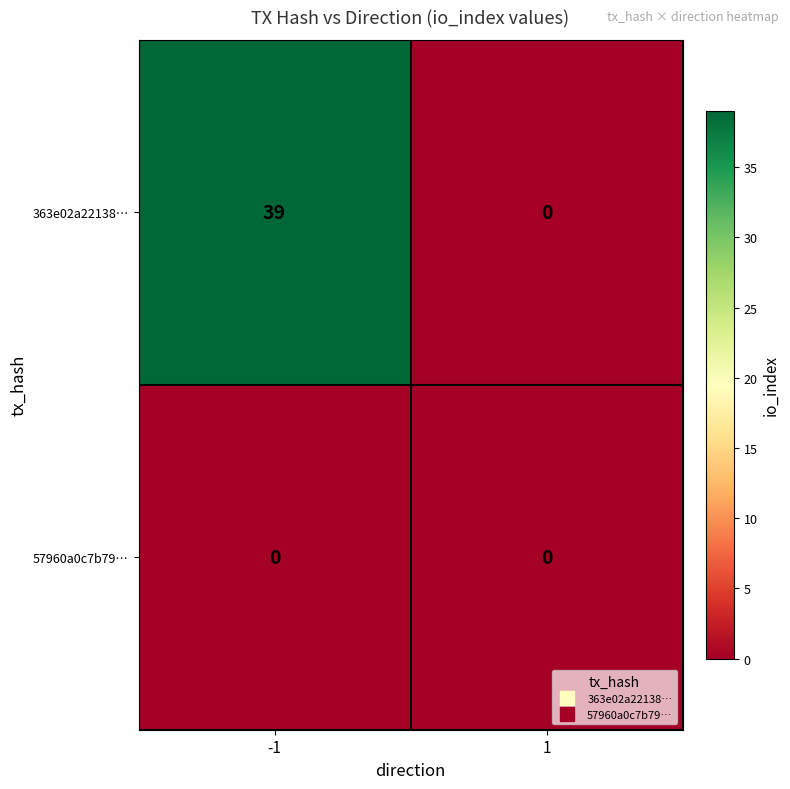

List the series in order of their peak value, lowest first.

57960a0c7b79…, 363e02a22138…